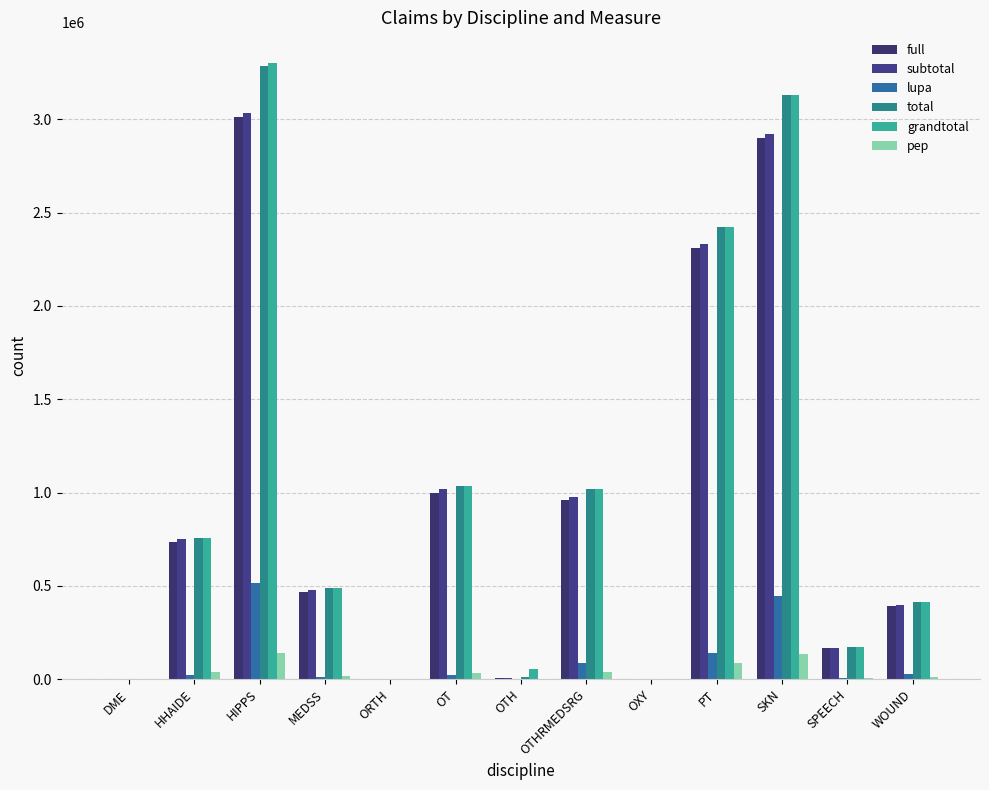

What is the total value across all series at HIPPS?

13287727